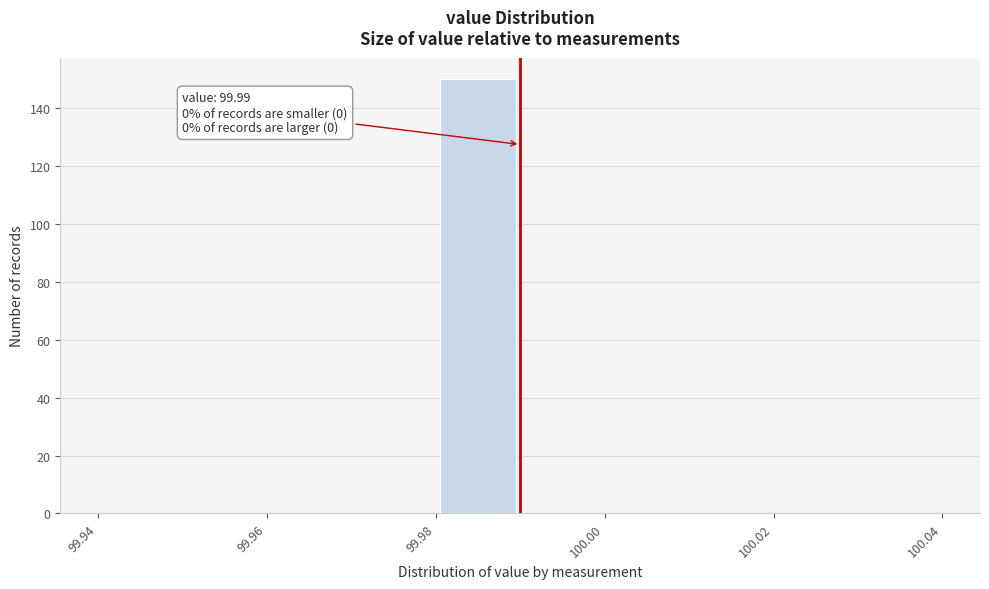

Which range on the x-axis has the tallest bar?

99.98 to 99.99